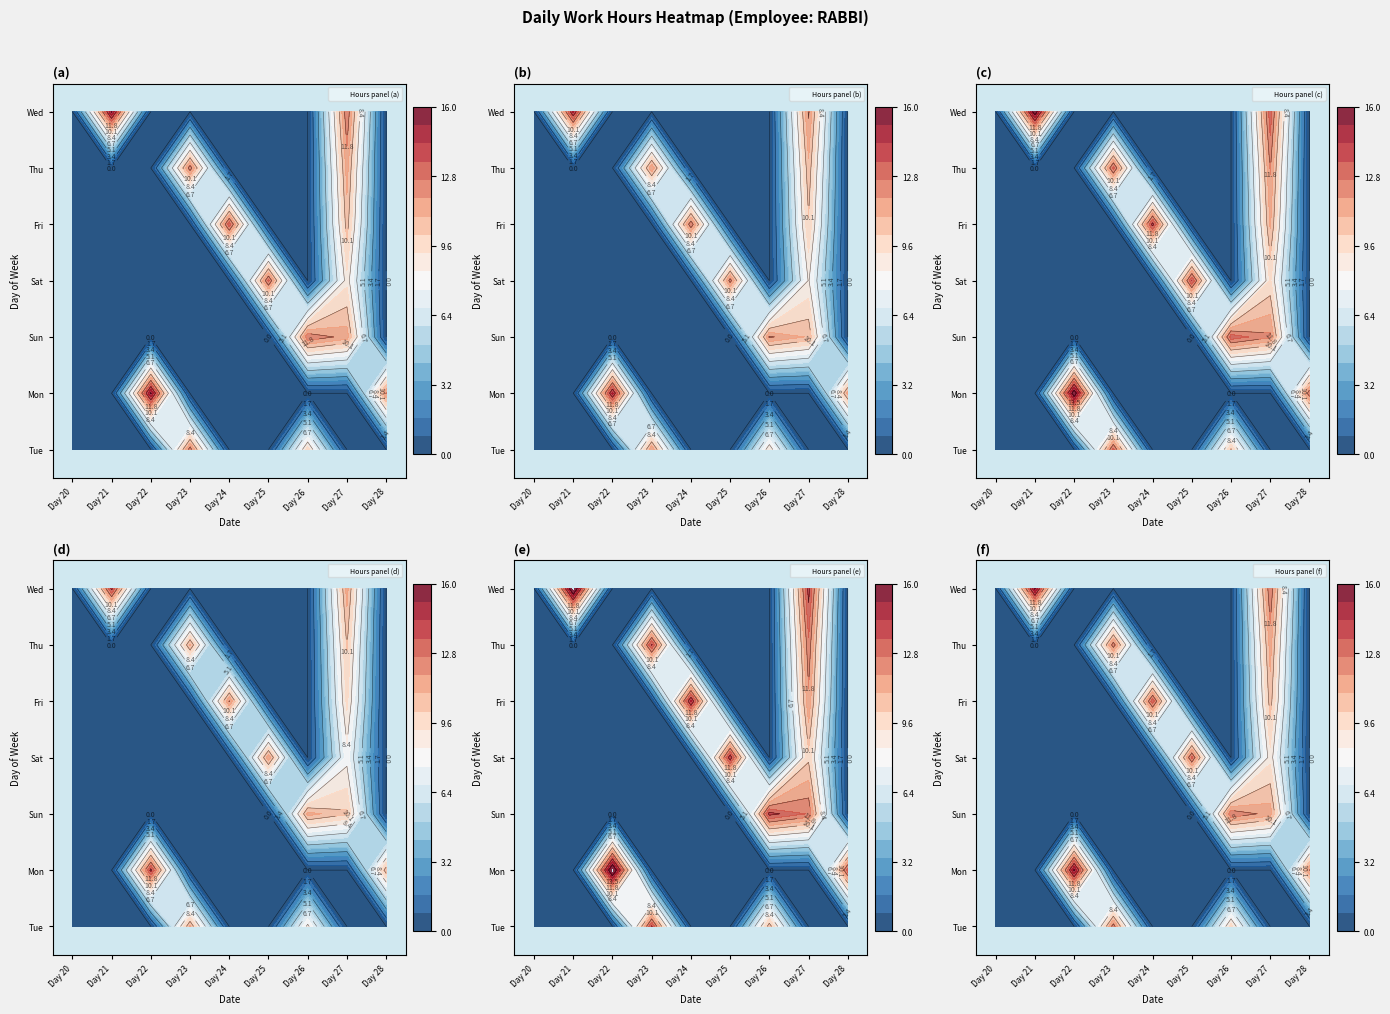

Reading left to right, what are all the values shown in this chart?

Wed: Day 20=0.0	Day 21=15.3	Day 22=0.0	Day 23=0.0	Day 24=0.0	Day 25=0.0	Day 26=0.0	Day 27=12.6	Day 28=0.0
Thu: Day 20=0.0	Day 21=0.0	Day 22=0.0	Day 23=12.3	Day 24=0.0	Day 25=0.0	Day 26=0.0	Day 27=11.3	Day 28=0.0
Fri: Day 20=0.0	Day 21=0.0	Day 22=0.0	Day 23=0.0	Day 24=13.2	Day 25=0.0	Day 26=0.0	Day 27=10.5	Day 28=0.0
Sat: Day 20=0.0	Day 21=0.0	Day 22=0.0	Day 23=0.0	Day 24=0.0	Day 25=12.8	Day 26=0.0	Day 27=9.0	Day 28=0.0
Sun: Day 20=0.0	Day 21=0.0	Day 22=0.0	Day 23=0.0	Day 24=0.0	Day 25=0.0	Day 26=12.6	Day 27=11.4	Day 28=0.0
Mon: Day 20=0.0	Day 21=0.0	Day 22=15.3	Day 23=0.0	Day 24=0.0	Day 25=0.0	Day 26=0.0	Day 27=0.0	Day 28=11.9
Tue: Day 20=0.0	Day 21=0.0	Day 22=0.0	Day 23=12.3	Day 24=0.0	Day 25=0.0	Day 26=9.7	Day 27=0.0	Day 28=0.0